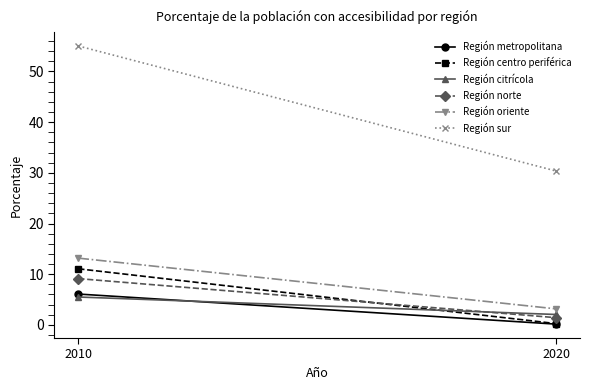

What is the total value across all series at 2020?

37.4